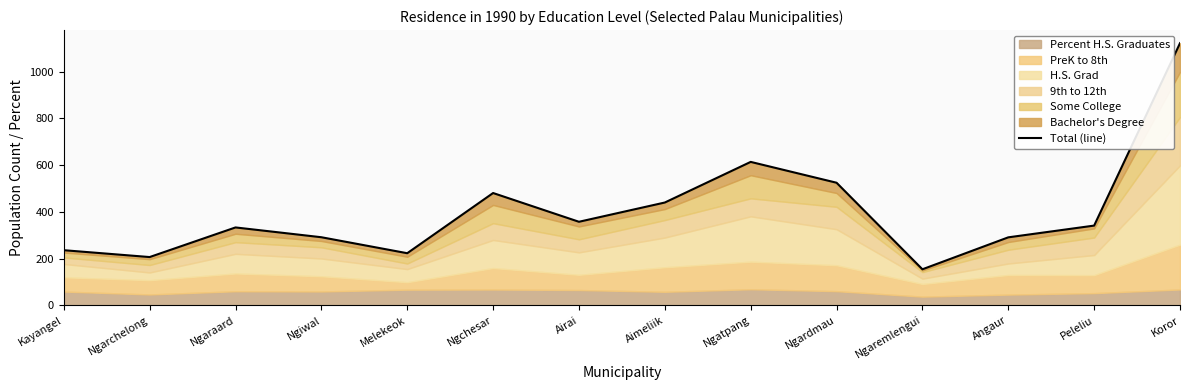

What is the value of the 10th point from the left?

524.3